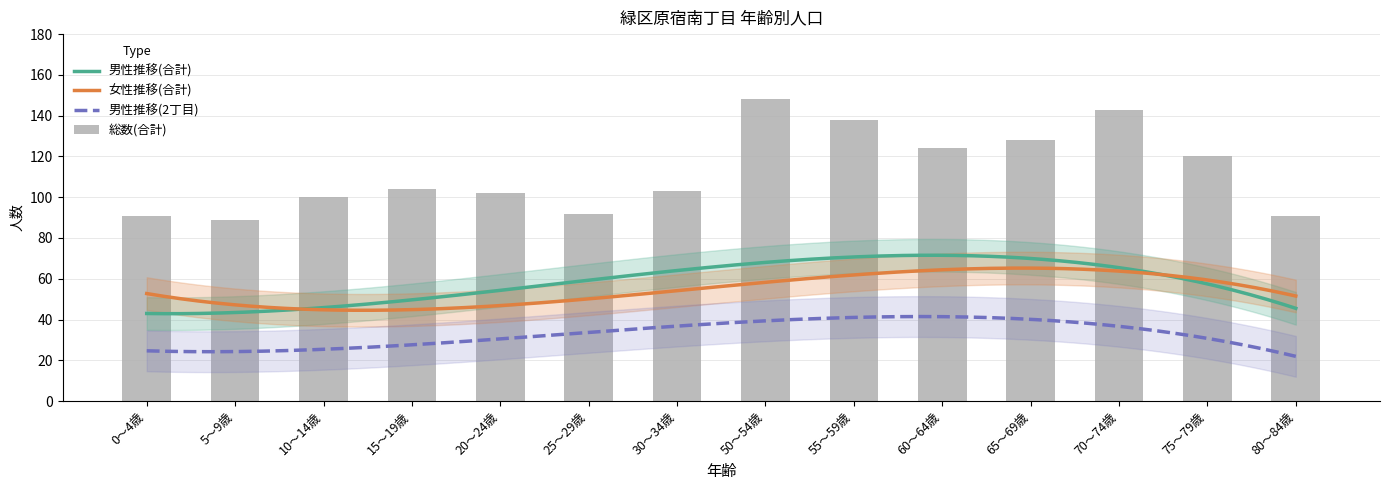

Which series has the widest spread of values?

総数(合計)